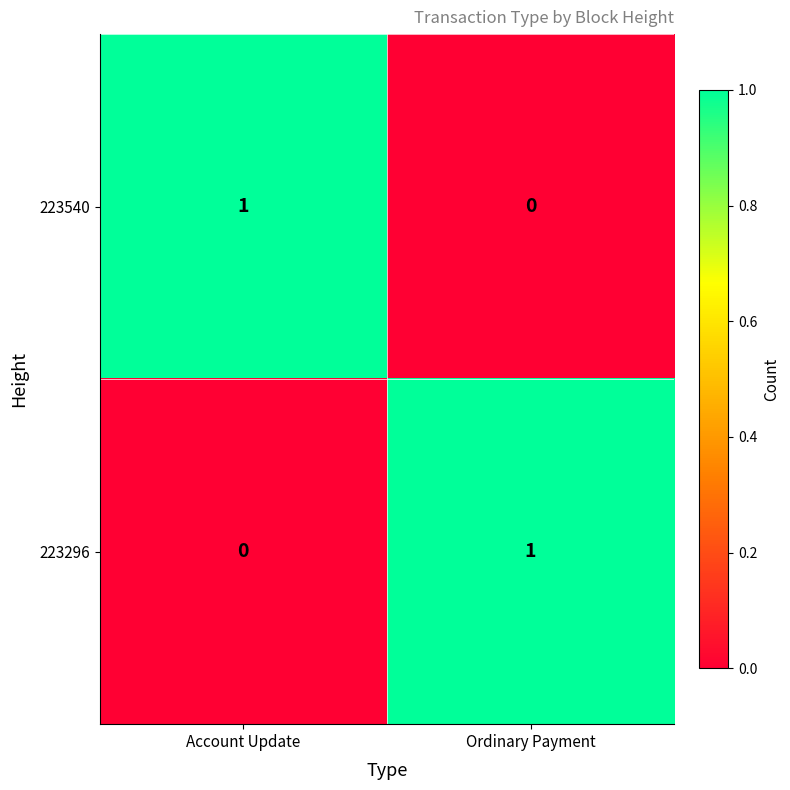

At Ordinary Payment, list the series in order from largest to smallest.

223296, 223540